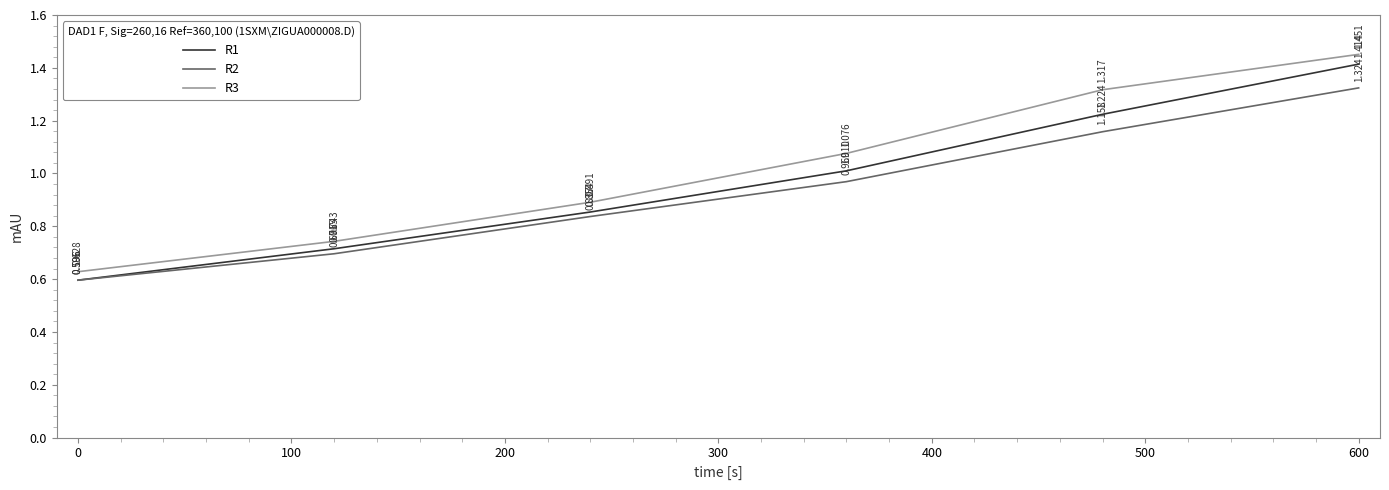

True or false: R3 and R2 intersect in this chart.

False